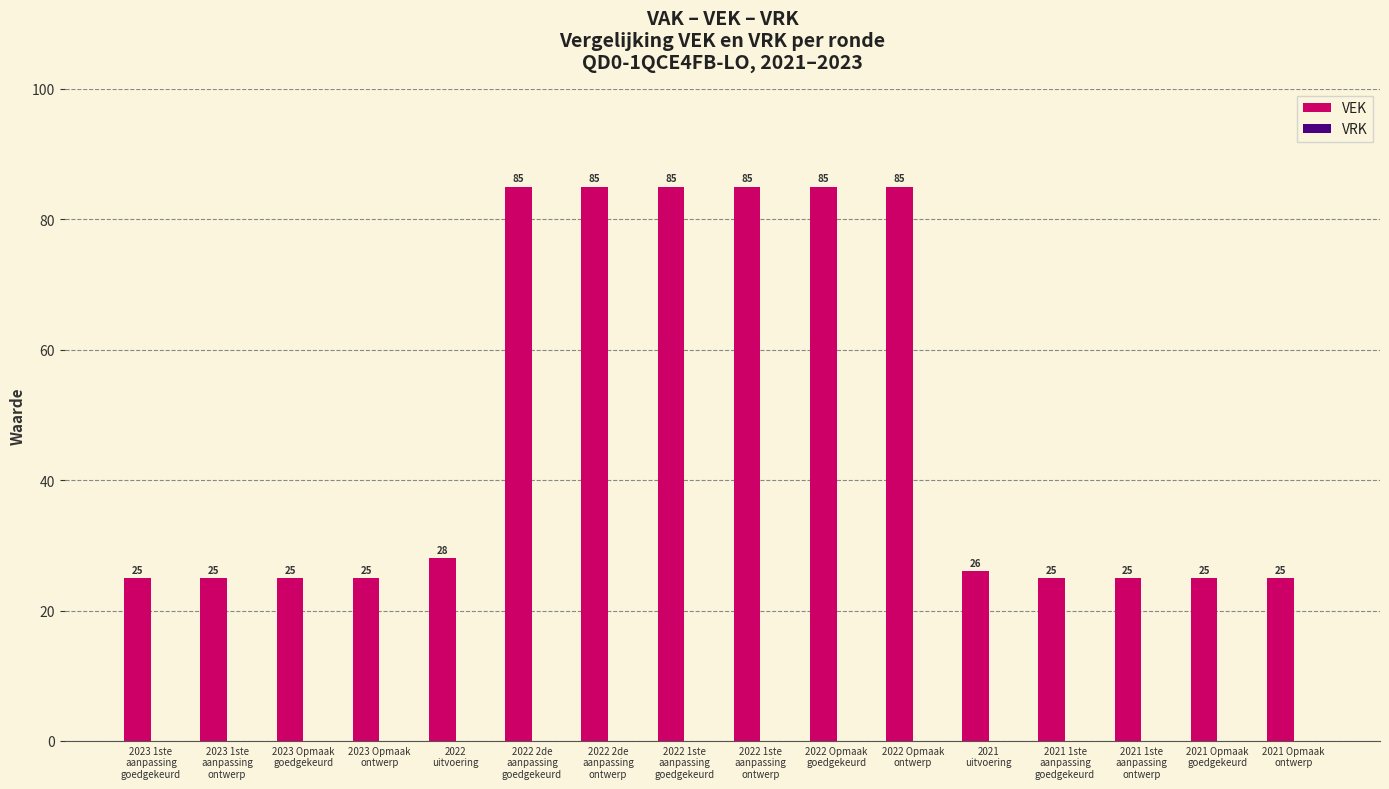

What is the value of the 11th bar from the left?

85